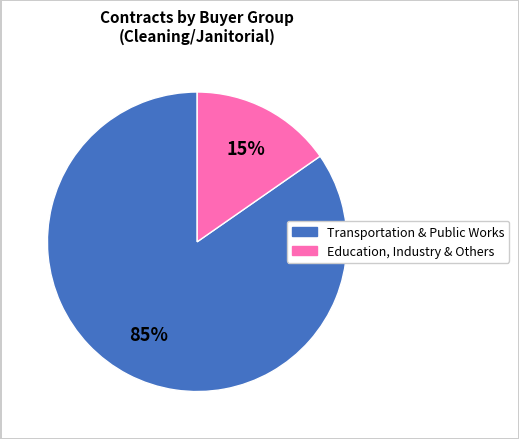

To the nearest percent, what is the average slice percentage?

50%